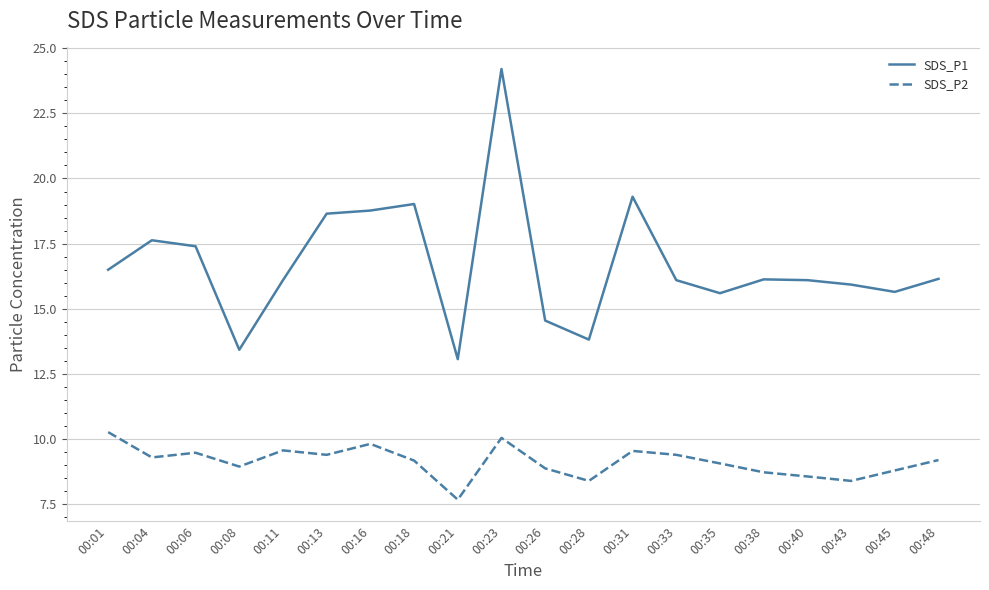

Which series changed the most between 00:06 and 00:11?

SDS_P1